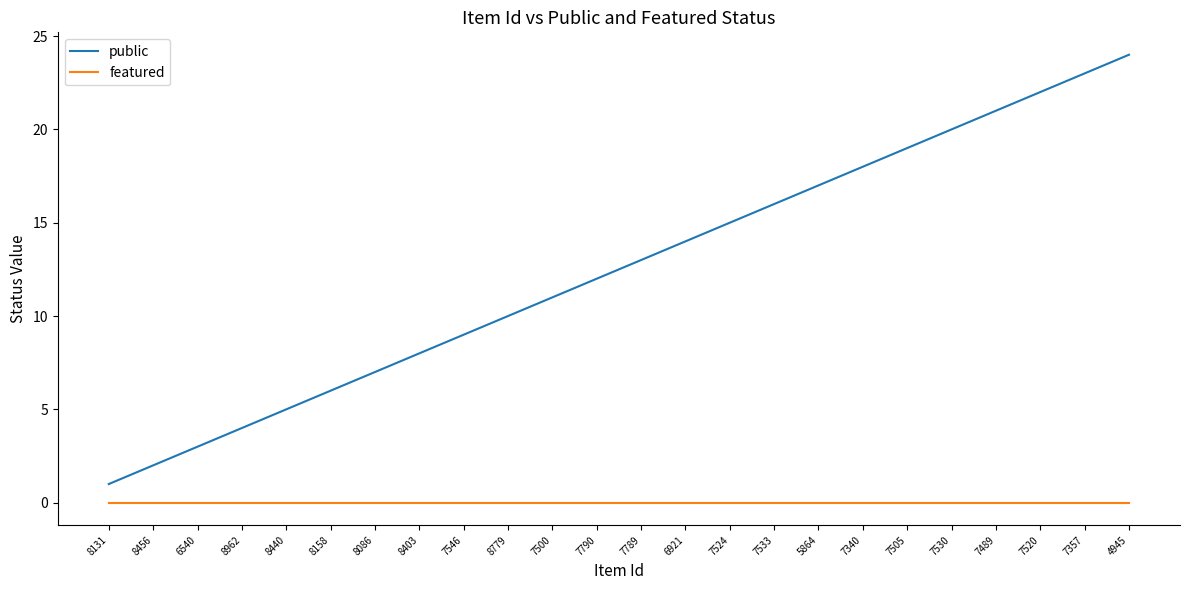

Rank the series at 7533 from highest to lowest value.

public, featured